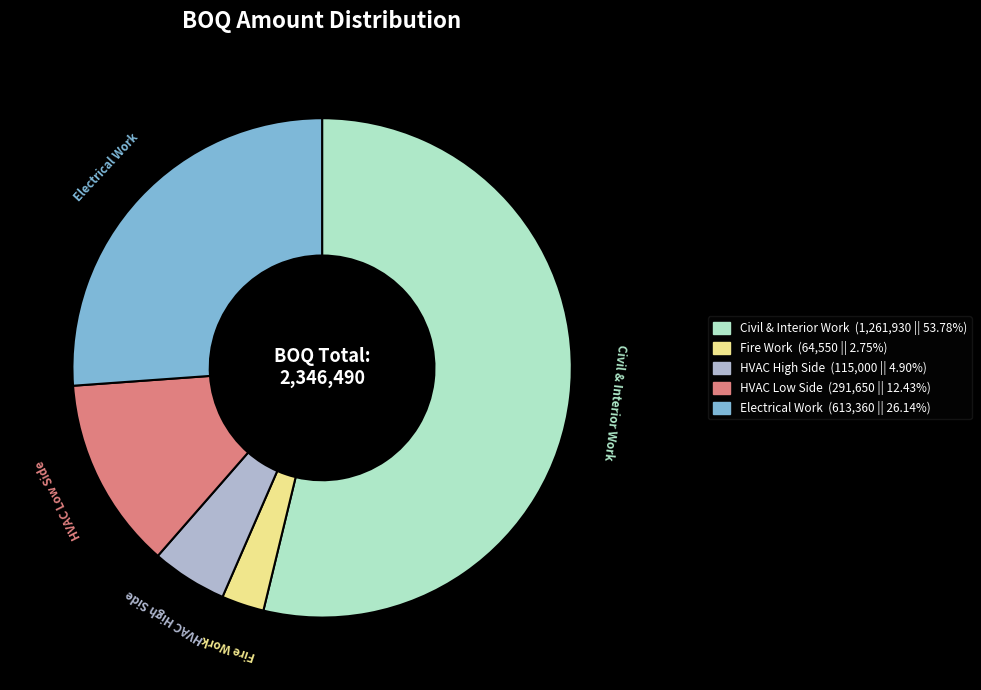

Which slice is the smallest?

Fire Work